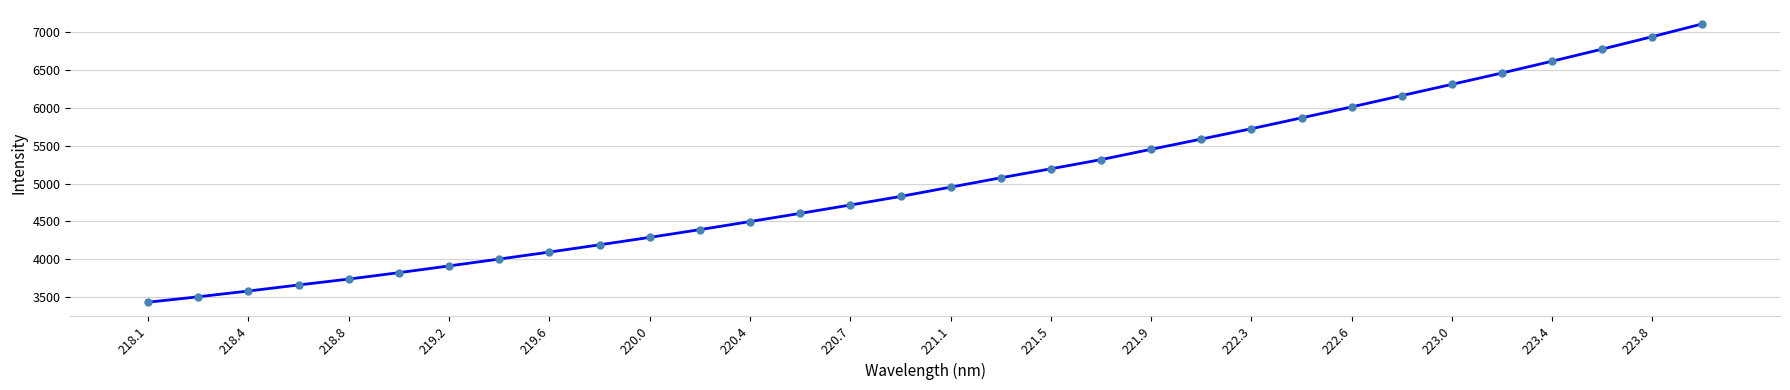

What is the average value?

5027.0